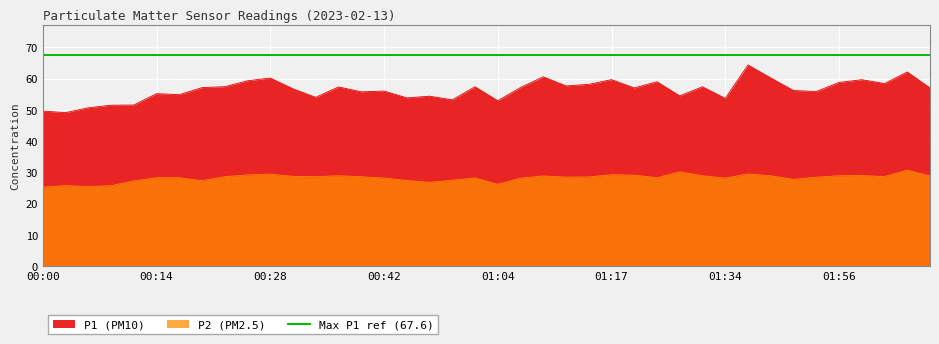

At which category does P2 reach its first local valley?

00:05